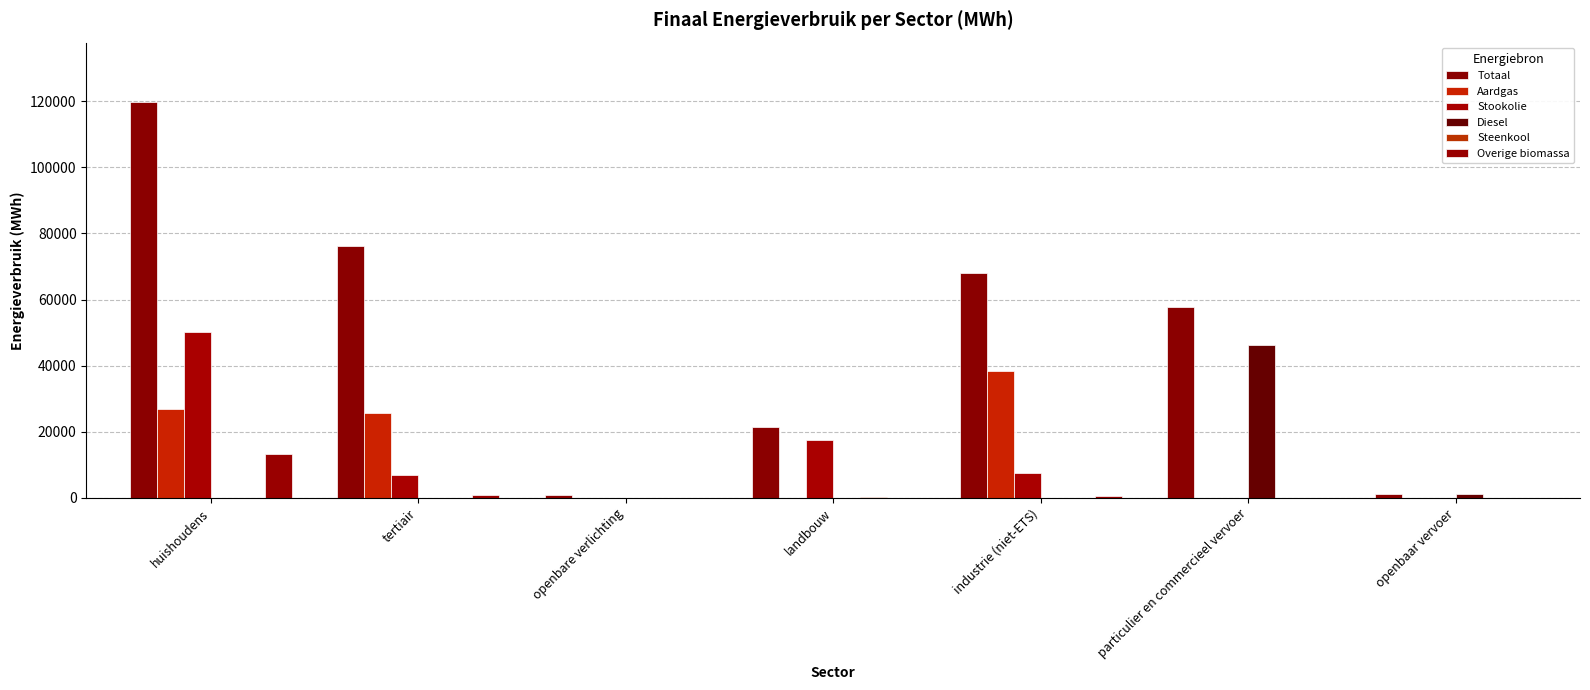

What is the total value across all series at huishoudens?

210309.1